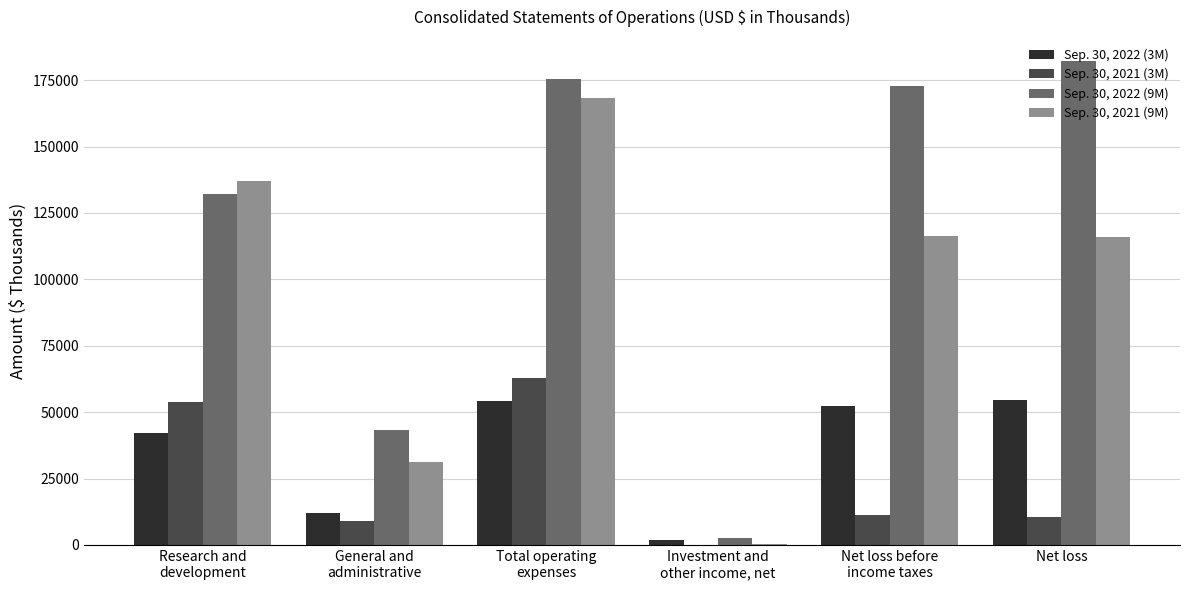

True or false: Sep. 30, 2021 (9M) has a value of 115998 at Net loss.

True